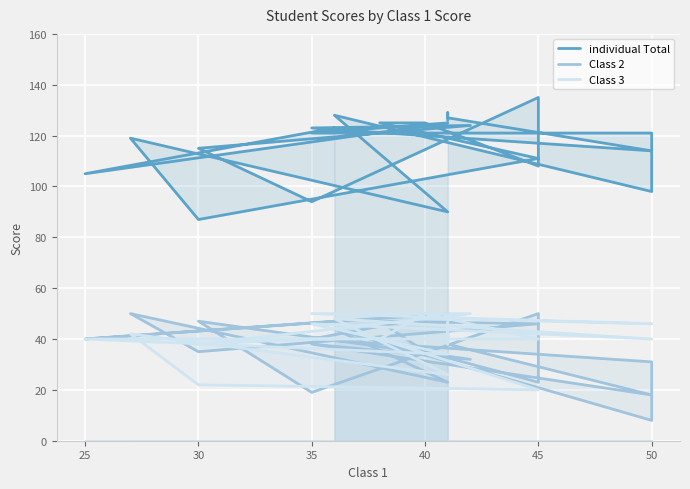

Which series ends up on top after the final intersection of Class 2 and Class 3?

Class 2